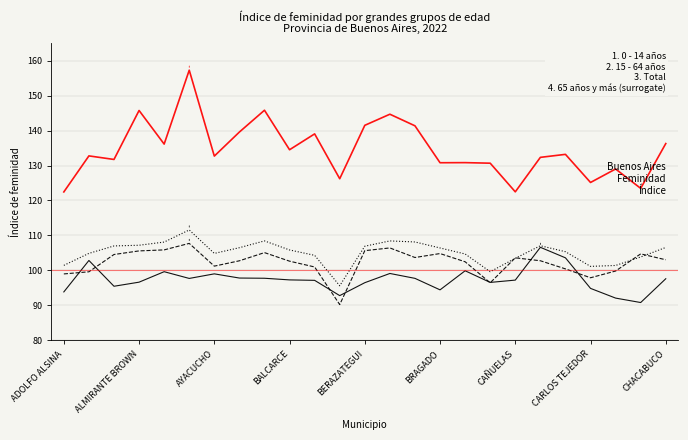

Read the 0 - 14 años value at BRANDSEN.

99.9